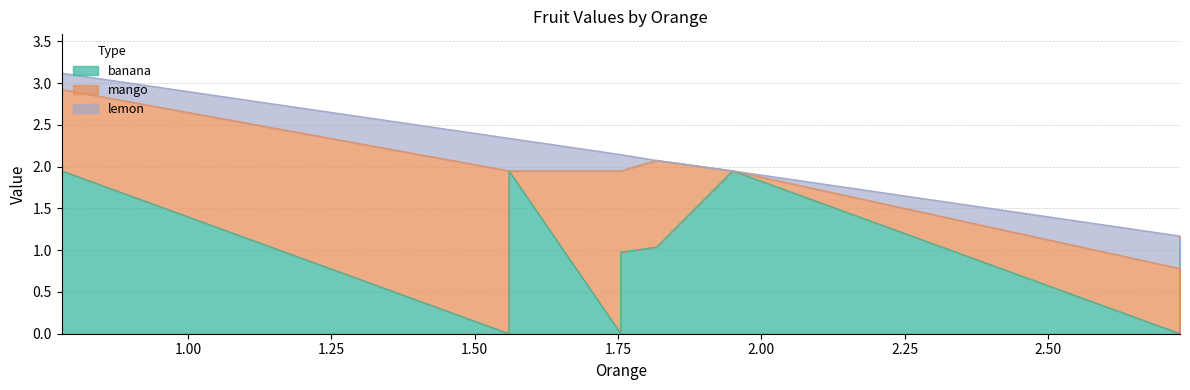

List the series in order of their peak value, lowest first.

lemon, banana, mango